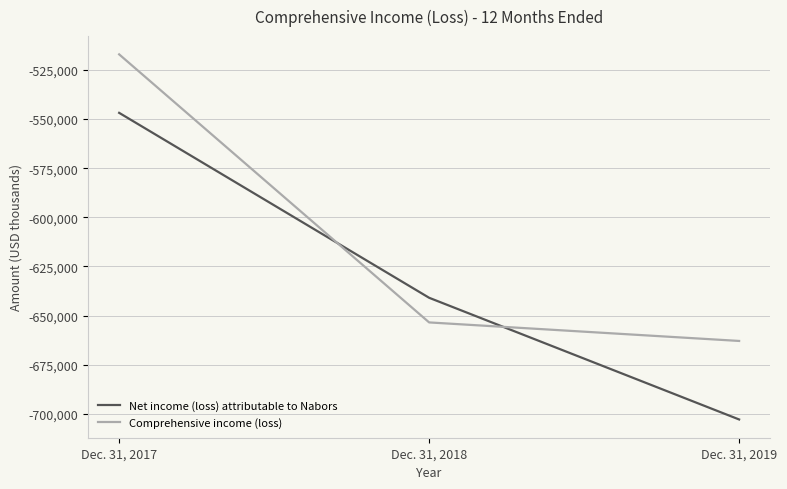

Does the chart display data point markers on the line(s)?

No